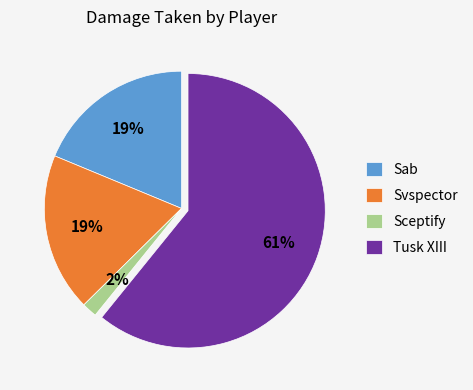

True or false: Tusk XIII accounts for 61% of the total.

True